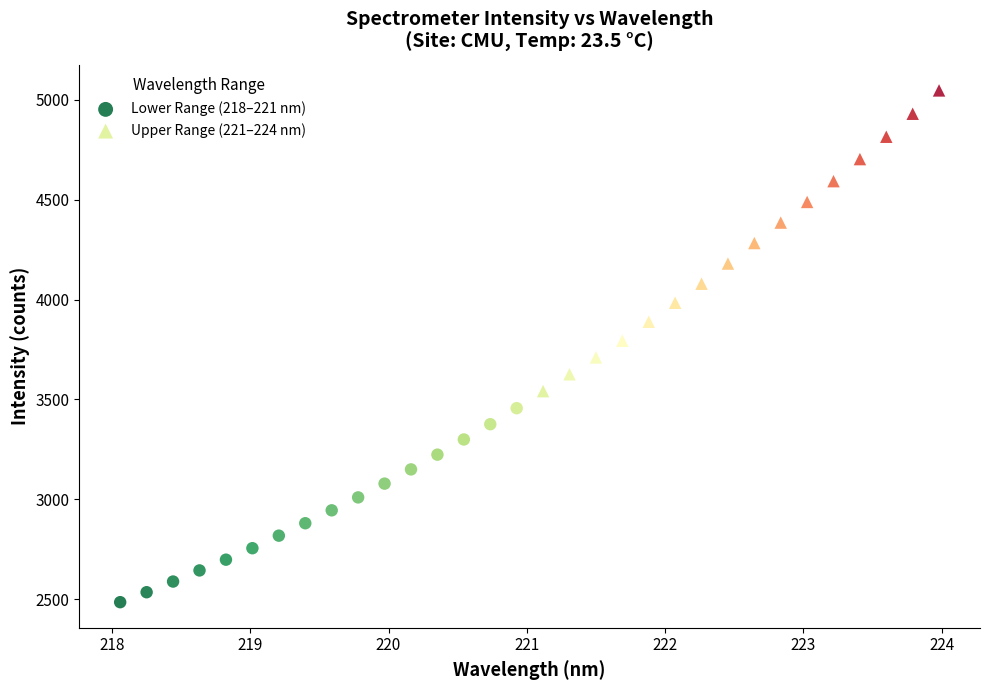

Which series has the widest spread of Y values?

Upper Range (221–224 nm)